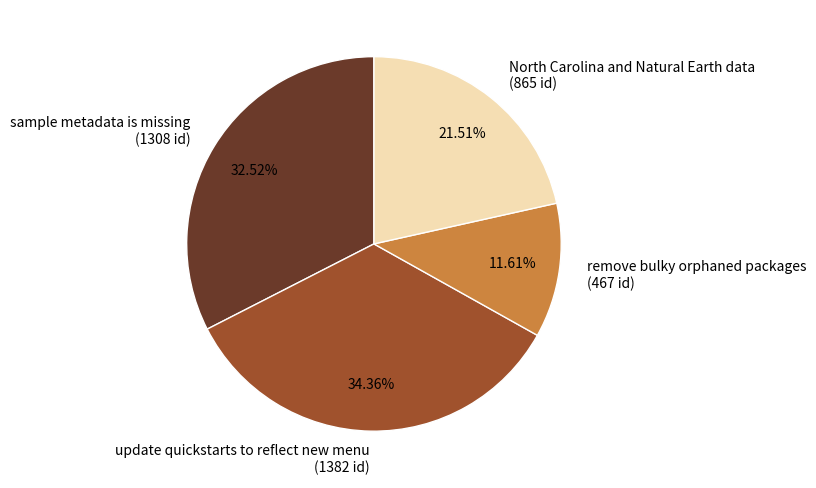

How many slices are in this pie chart?

4